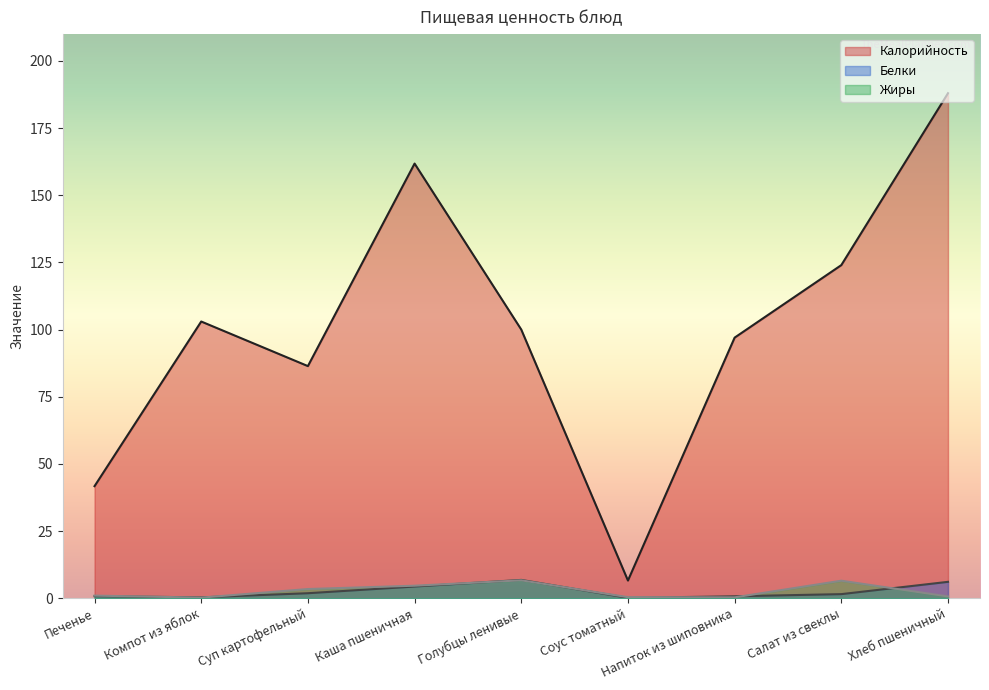

How many values in the Калорийность series exceed 100?

4